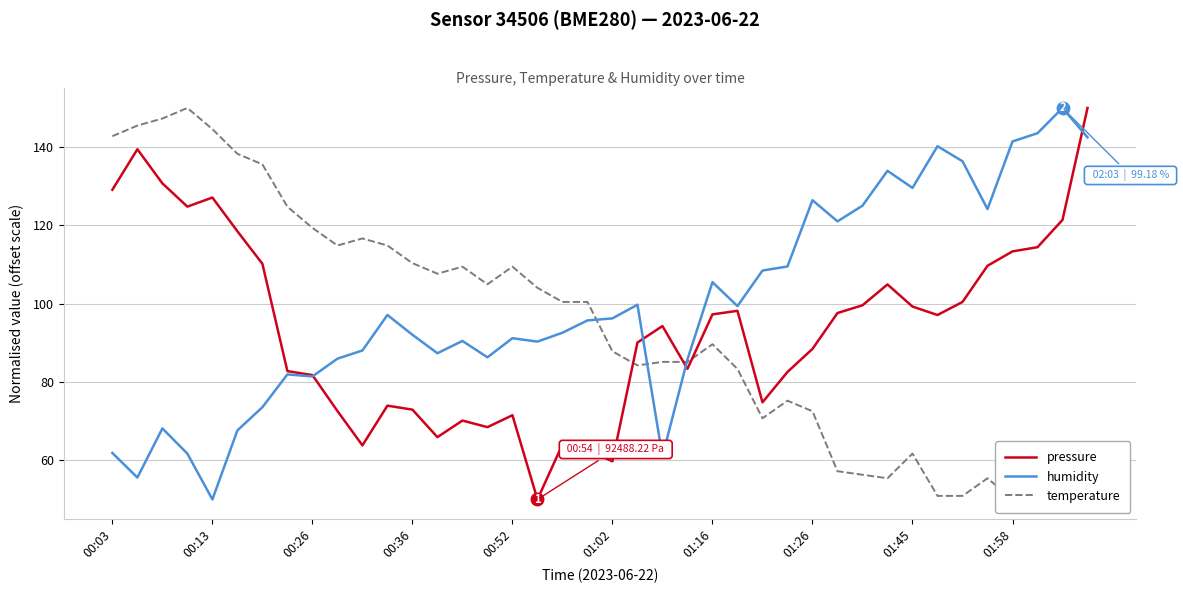

How many data points does each series have?

40